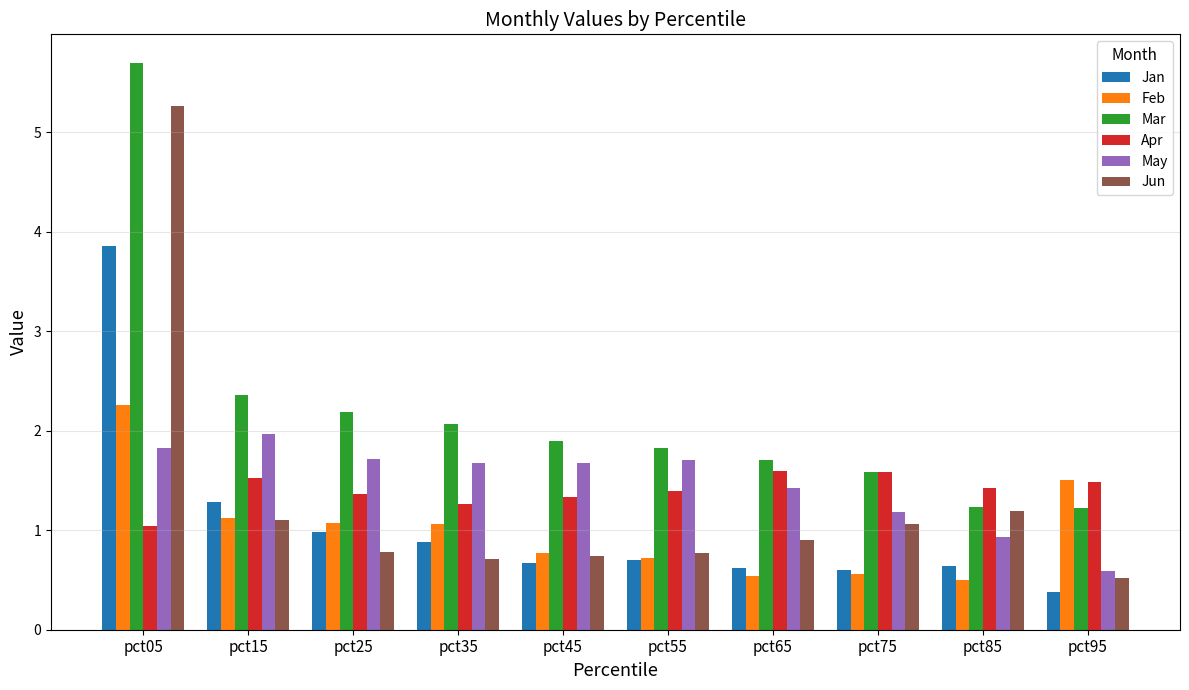

What is the smallest value displayed?

0.4